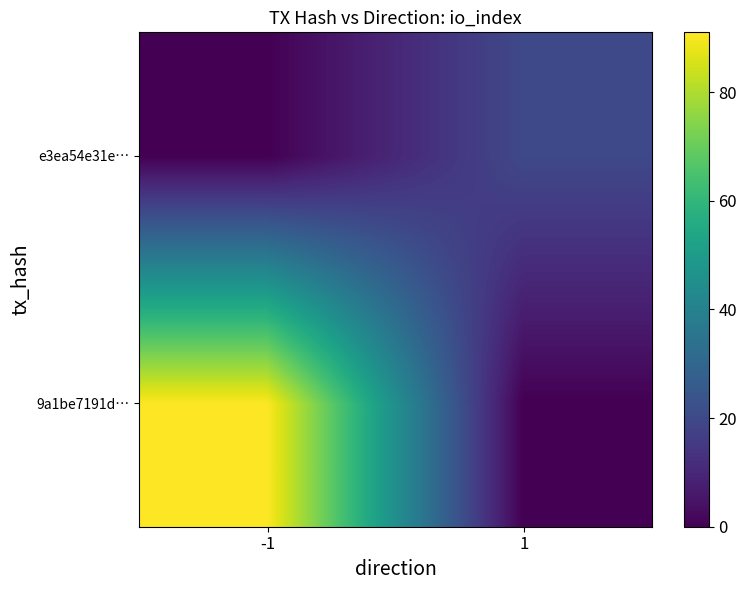

Rank the series at 1 from highest to lowest value.

e3ea54e31e…, 9a1be7191d…